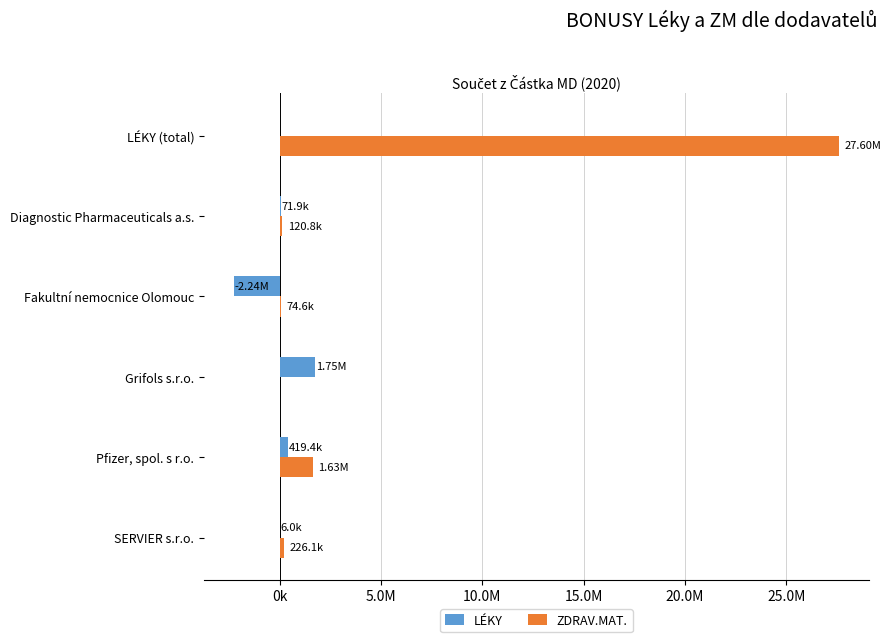

What are all the series names shown in the legend?

LÉKY, ZDRAV.MAT.